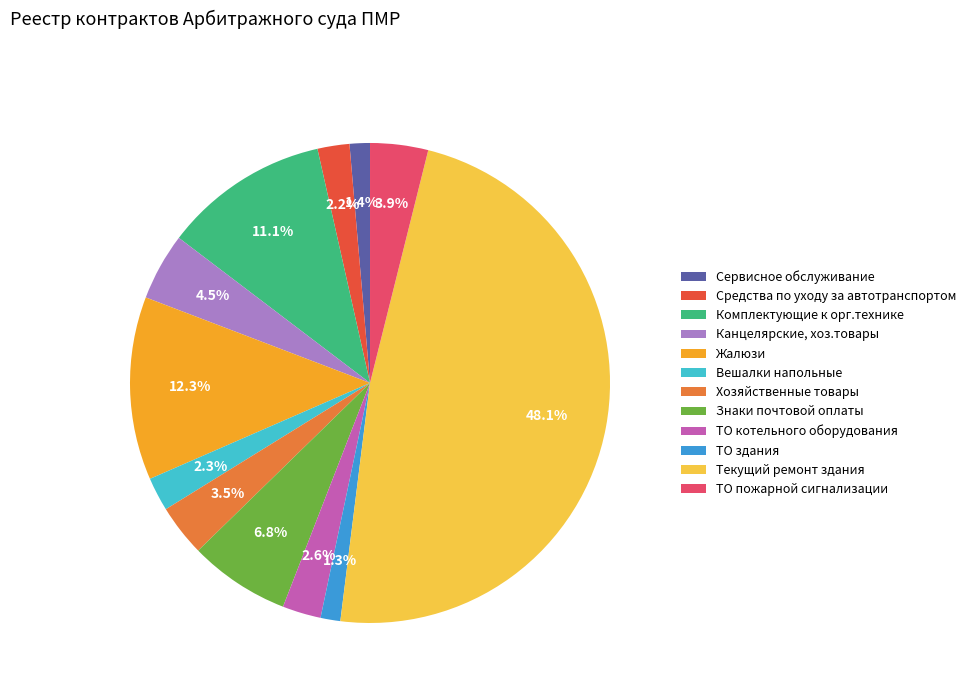

Rank the categories by value from highest to lowest.

Текущий ремонт здания, Жалюзи, Комплектующие к орг.технике, Знаки почтовой оплаты, Канцелярские, хоз.товары, ТО пожарной сигнализации, Хозяйственные товары, ТО котельного оборудования, Вешалки напольные, Средства по уходу за автотранспортом, Сервисное обслуживание, ТО здания